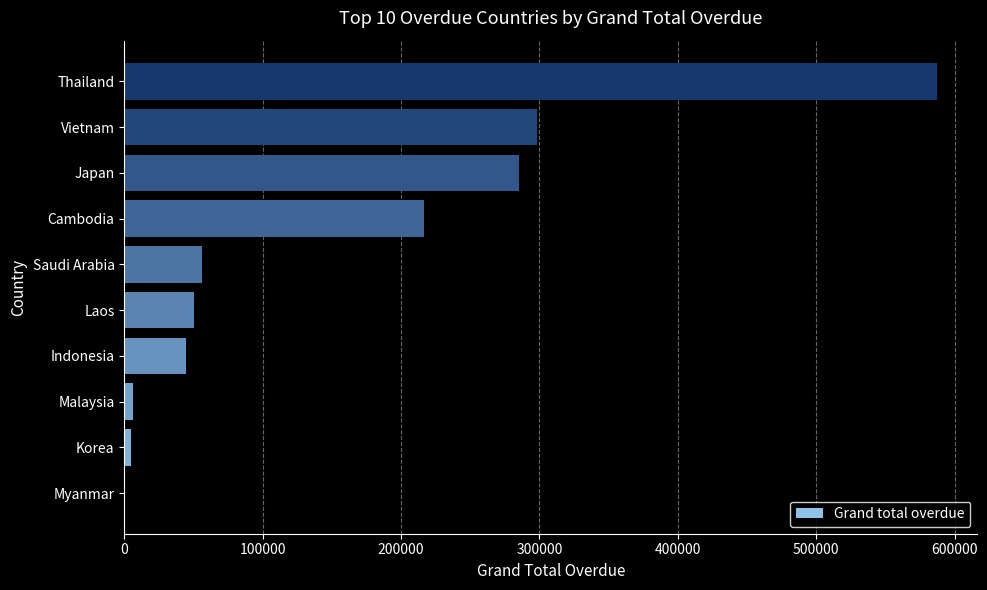

The chart shows a value of 25037.2 at Indonesia. True or false?

False